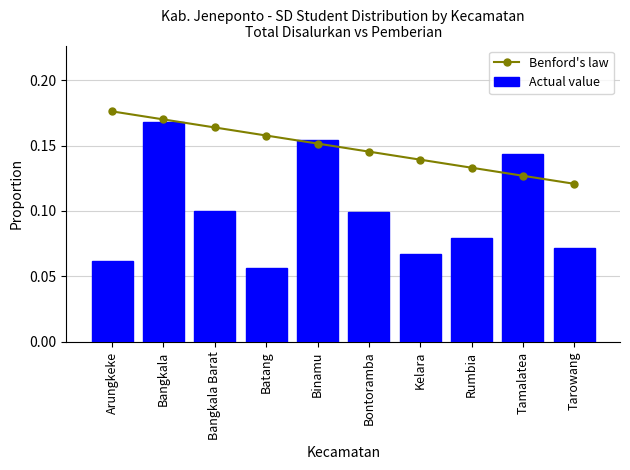

The value of Actual value at Tamalatea is 0.1. True or false?

False